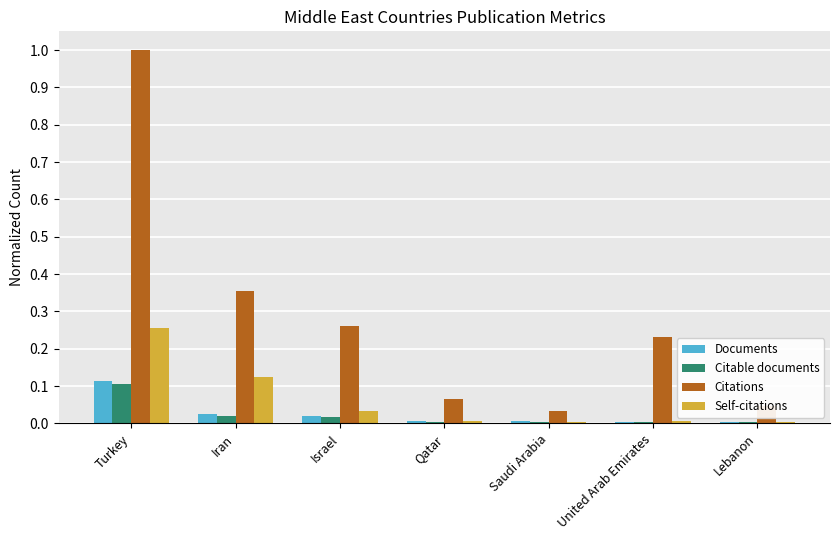

What is the maximum value shown in the chart?

1.0